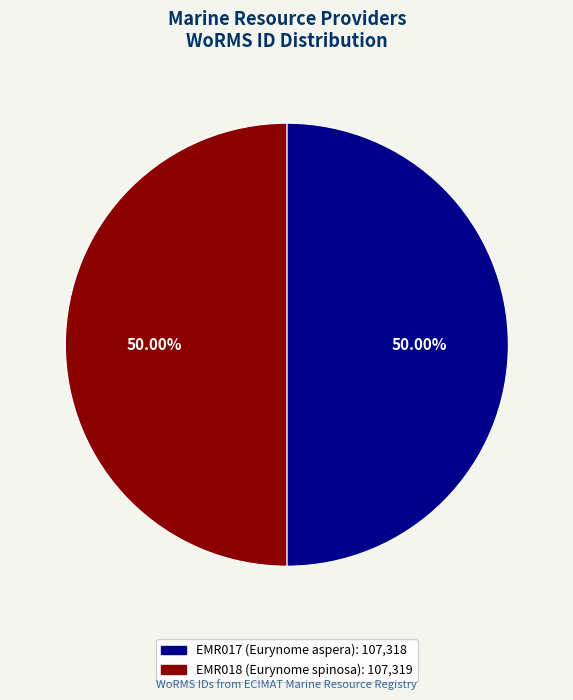

What is the ratio of the value at EMR018 (Eurynome spinosa) to the value at EMR017 (Eurynome aspera)?

1.0